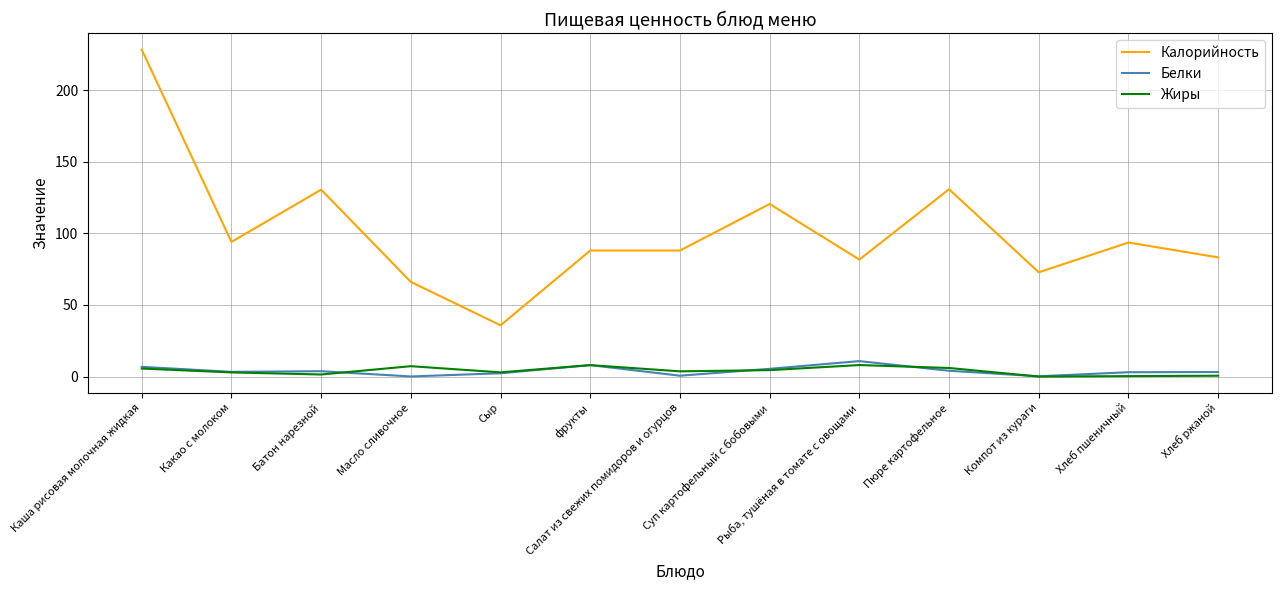

At which category does Жиры reach its first local peak?

Масло сливочное